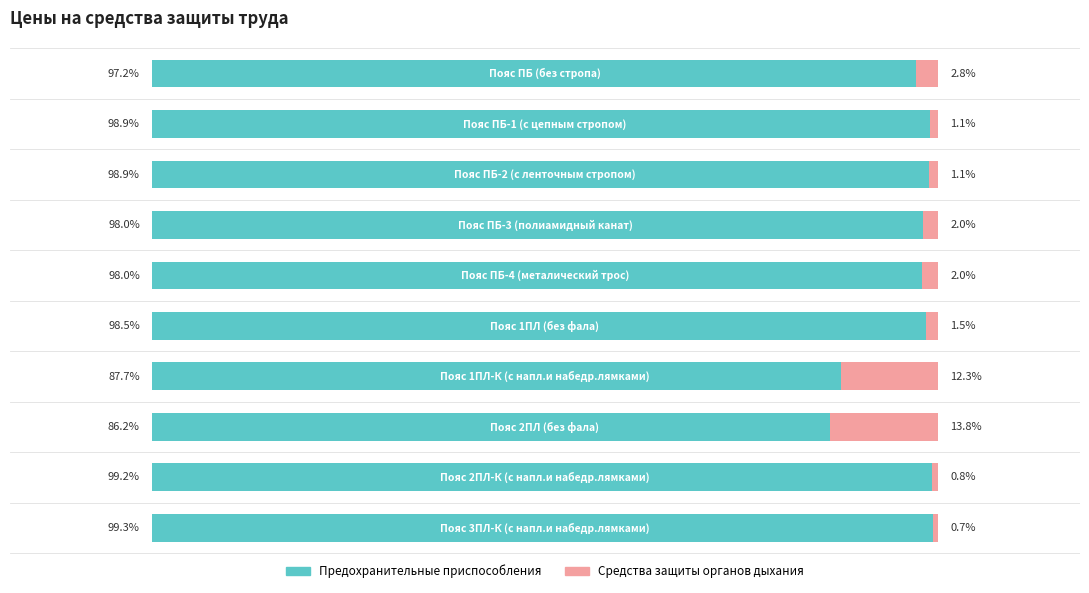

What are all the series names shown in the legend?

Предохранительные приспособления, Средства защиты органов дыхания